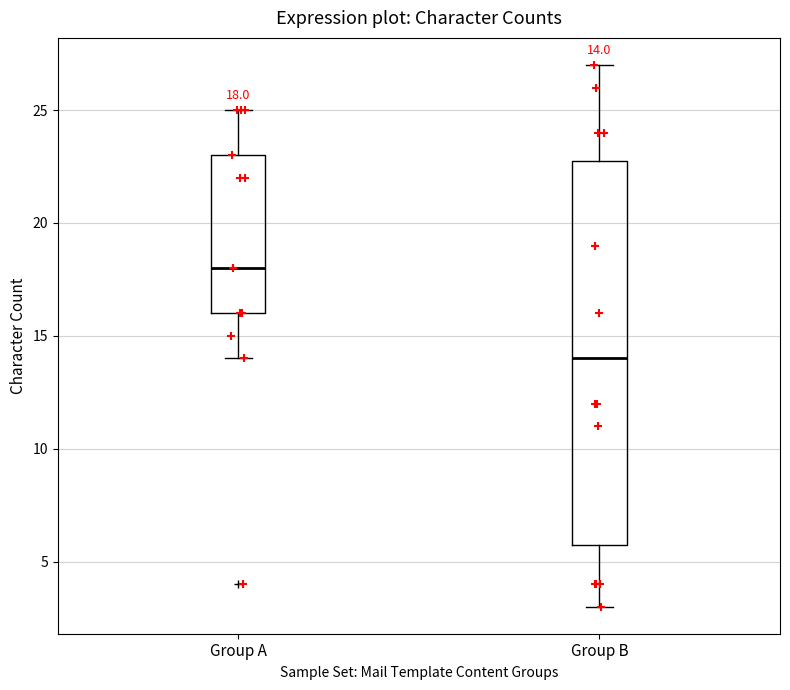

Comparing the boxes themselves (not the whiskers), which one is the tallest?

Group B